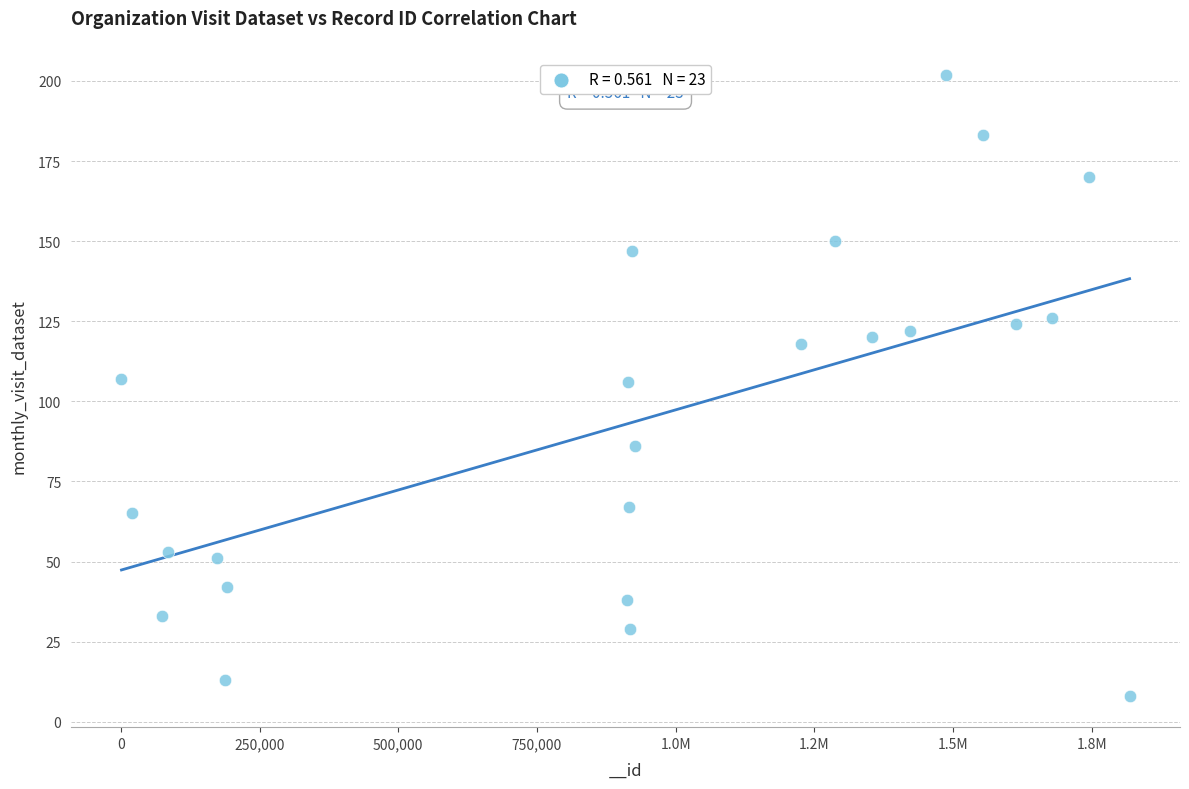

What is the range of X values (max minus min)?

1817336